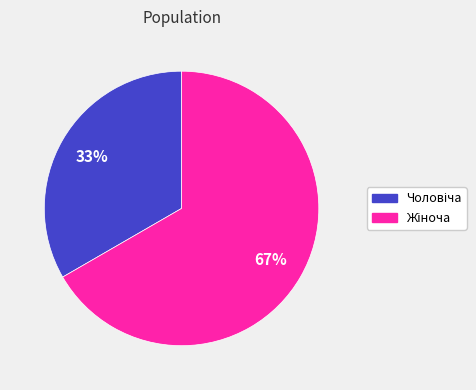

To the nearest percent, what is the average slice percentage?

50%